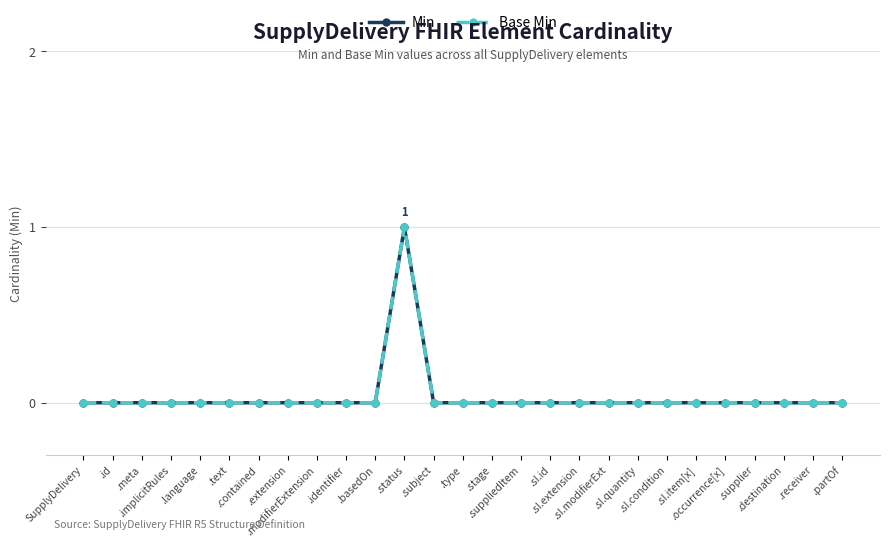

Is the value of Min at .suppliedItem greater than the value of Base Min at .type?

No